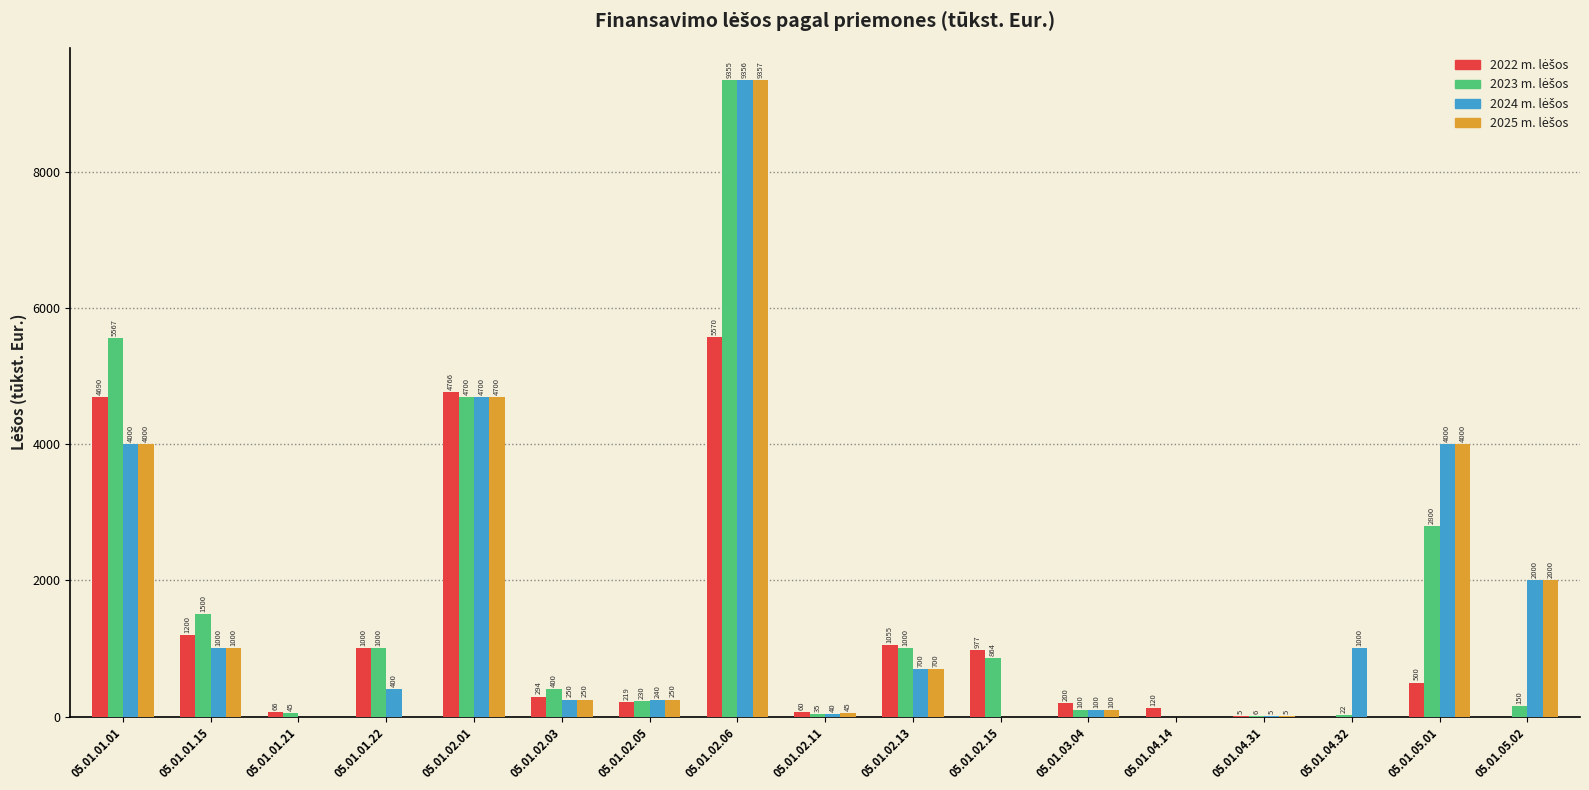

What is the greatest value displayed?

9357.3